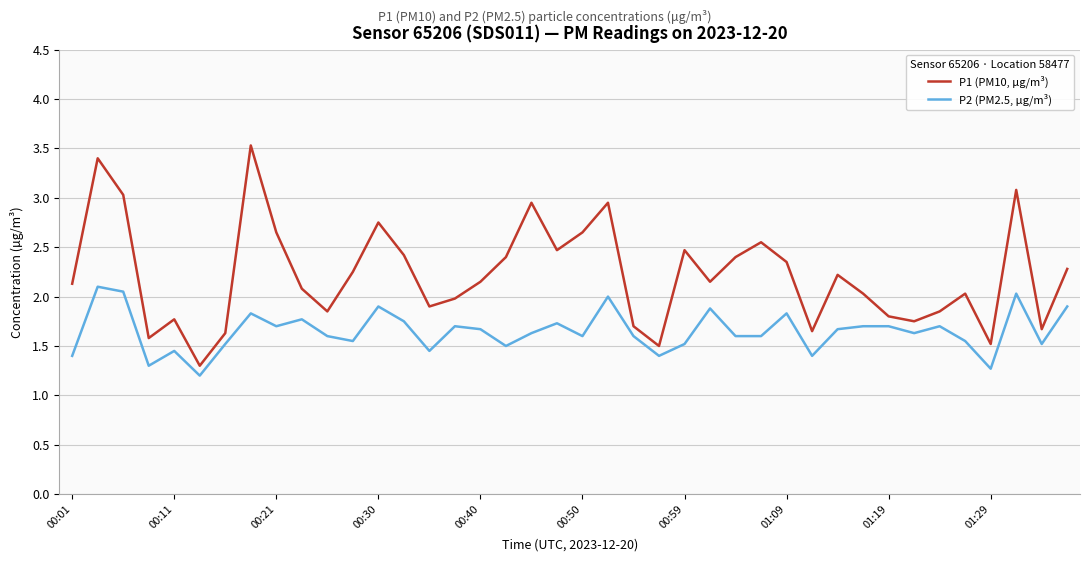

List the series in order of their peak value, highest first.

P1 (PM10, µg/m³), P2 (PM2.5, µg/m³)